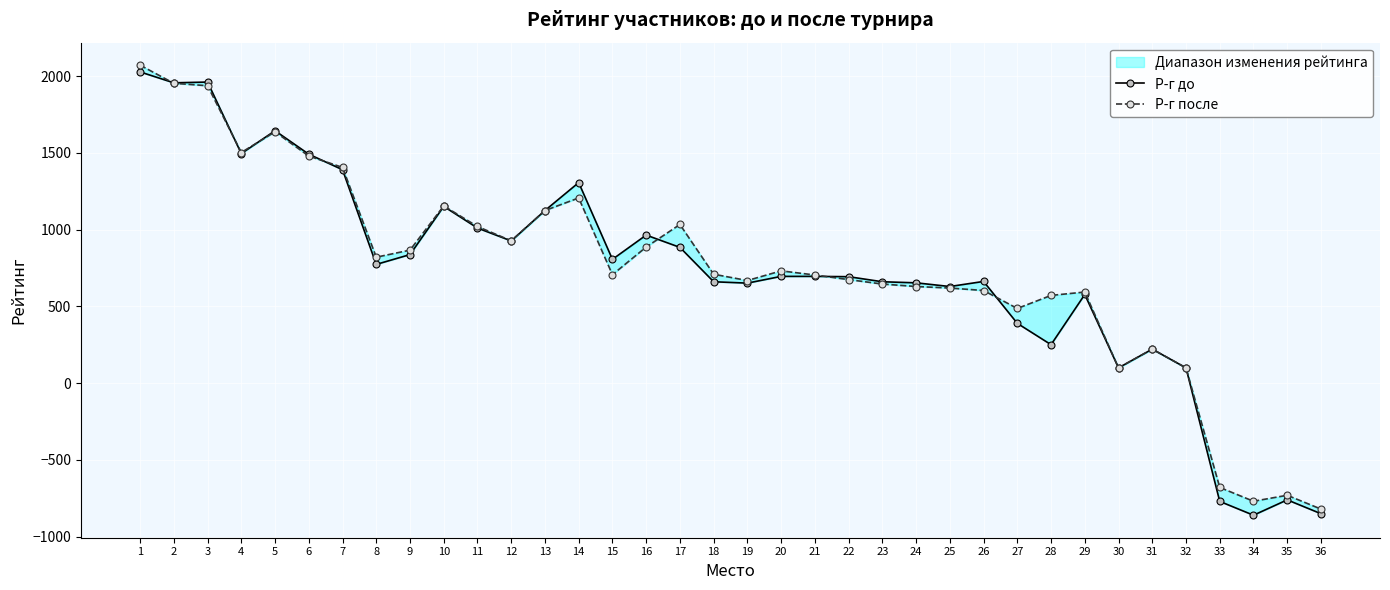

At which category does the chart reach its peak across all series?

1